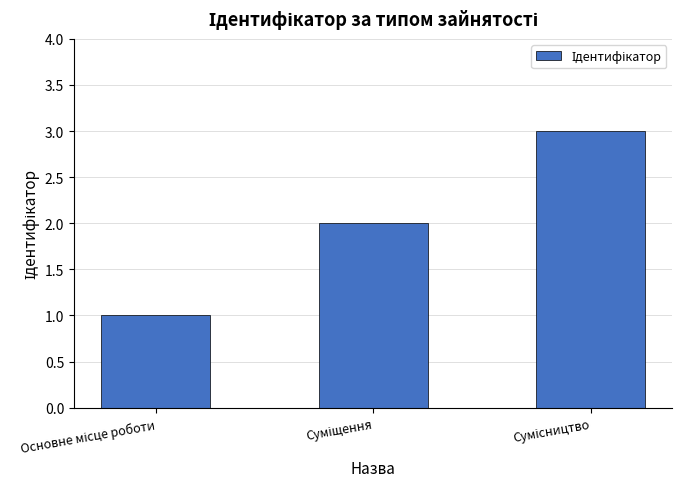

Does the chart contain stacked bars?

No